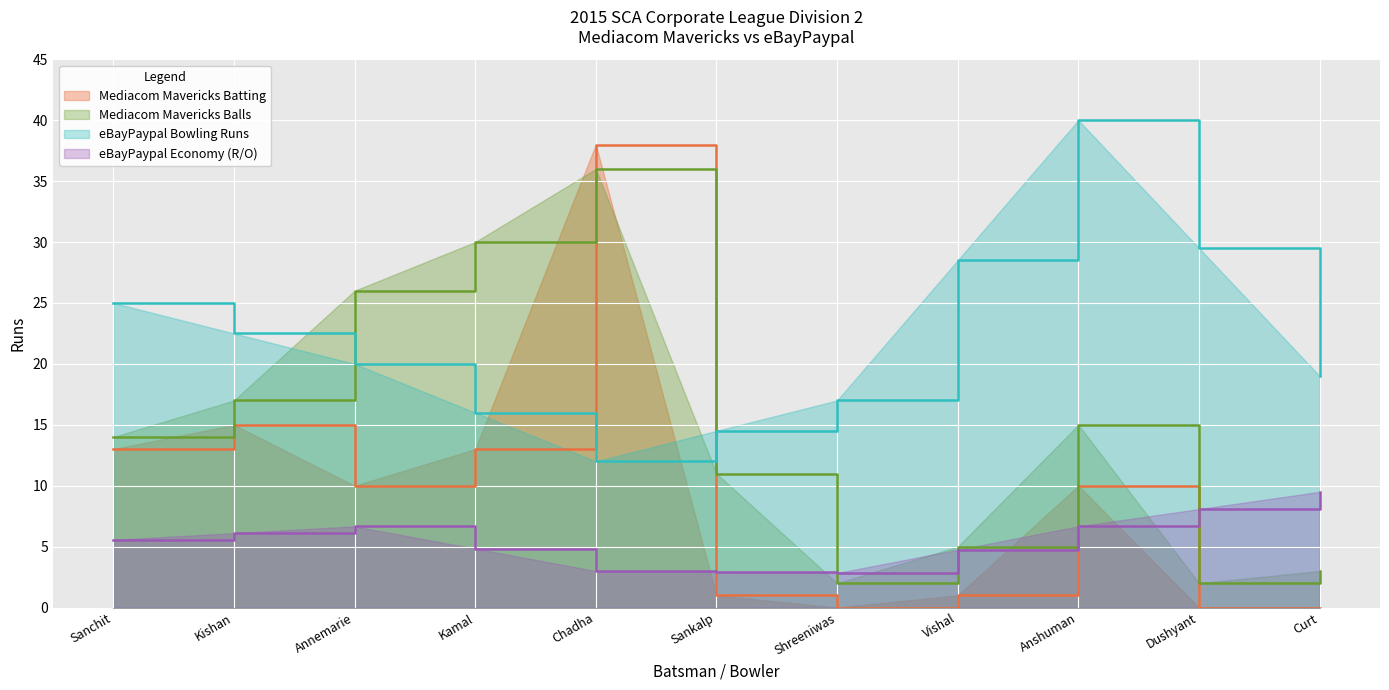

The value of Mediacom Mavericks Batting at Sanchit is 21.2. True or false?

False